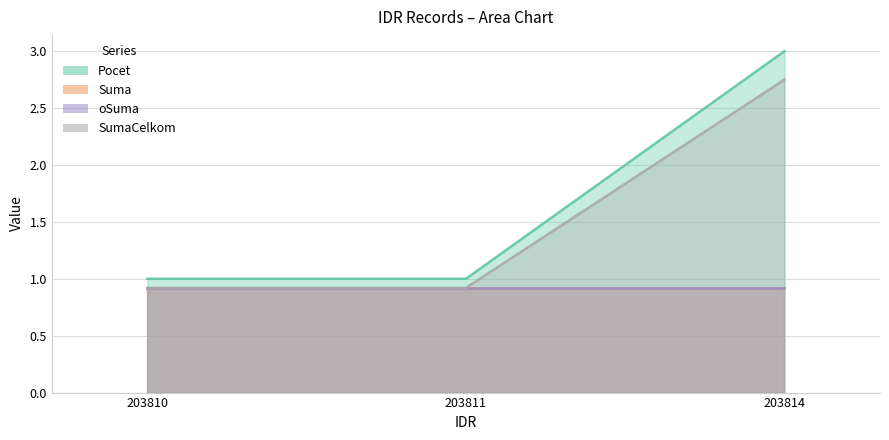

How many data points does each series have?

3